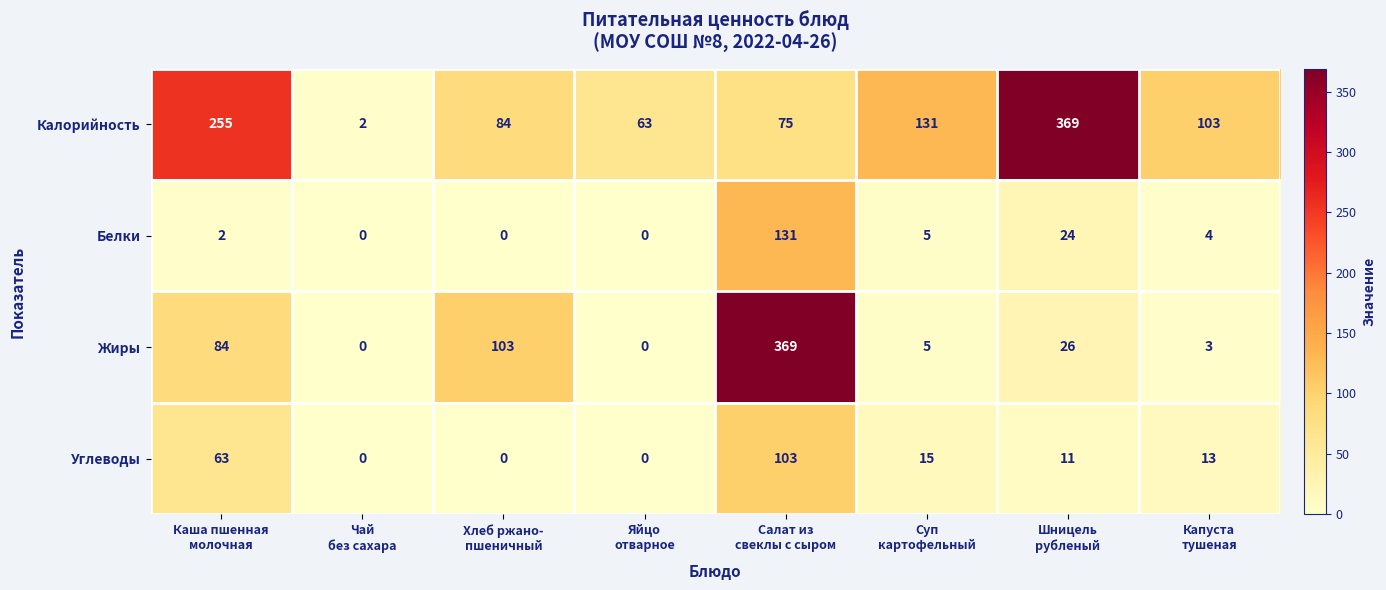

Which series has the widest spread of values?

Жиры